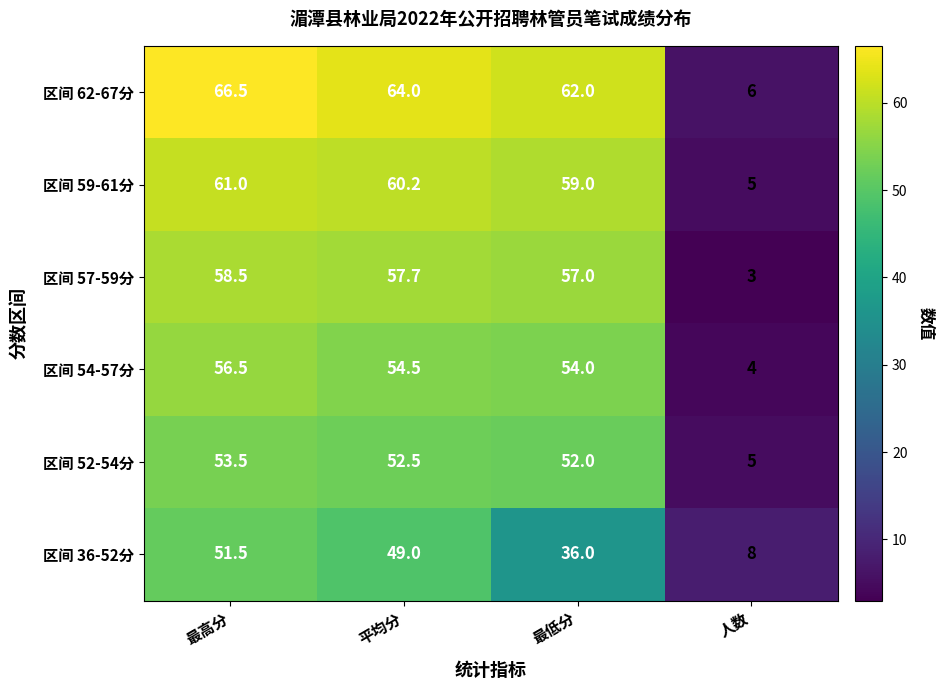

Is it true that 区间 36-52分 equals 8.0 at 人数?

True